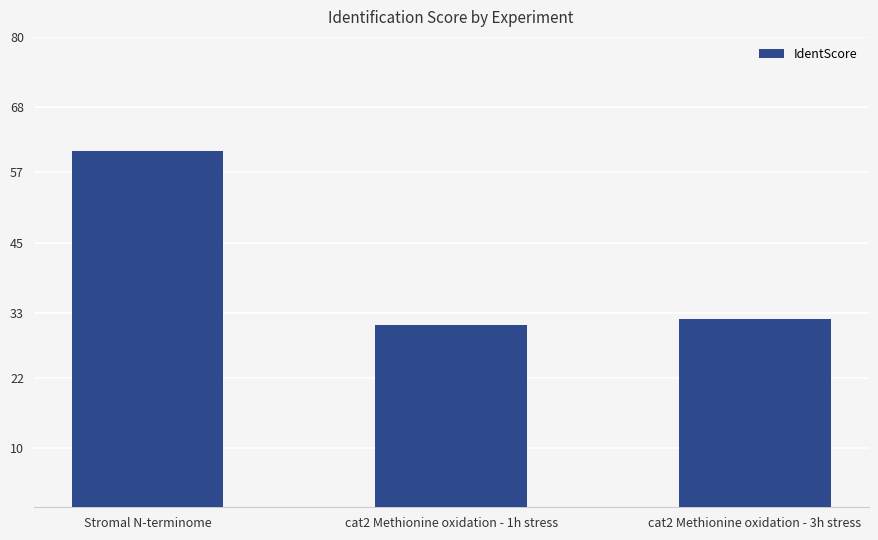

Which category has the highest value across all series?

Stromal N-terminome